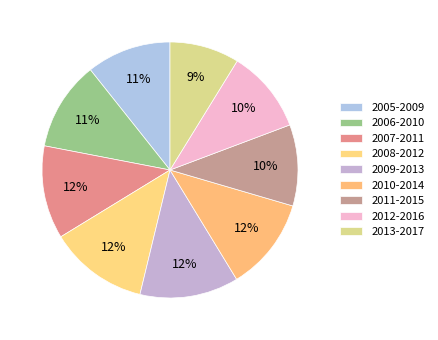

Count the number of slices in the pie.

9